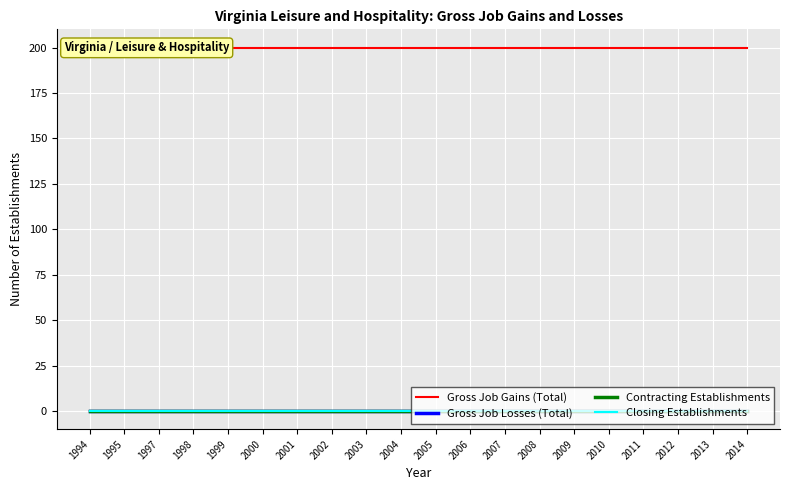

True or false: Gross Job Losses (Total) and Closing Establishments intersect in this chart.

False